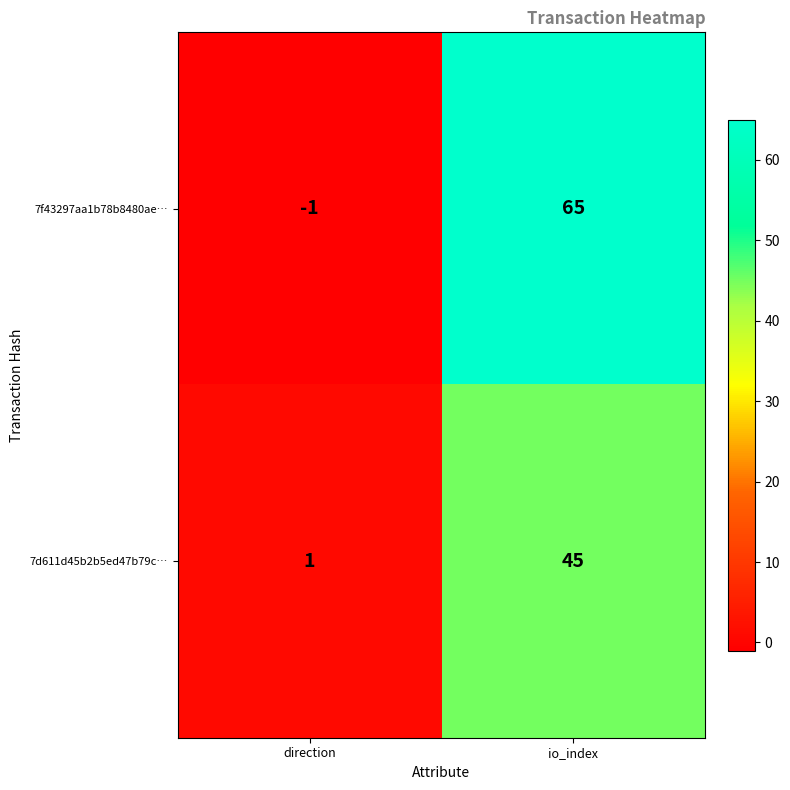

At how many categories does at least one series exceed 33?

1